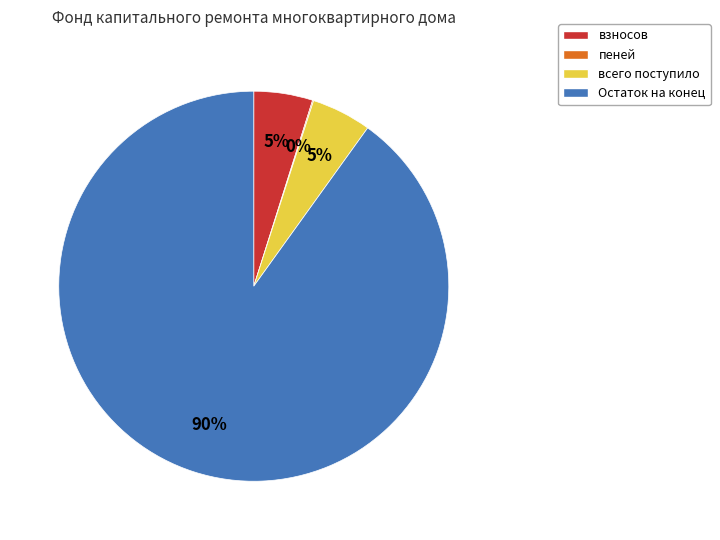

Is it true that взносов is 5% of the pie?

True